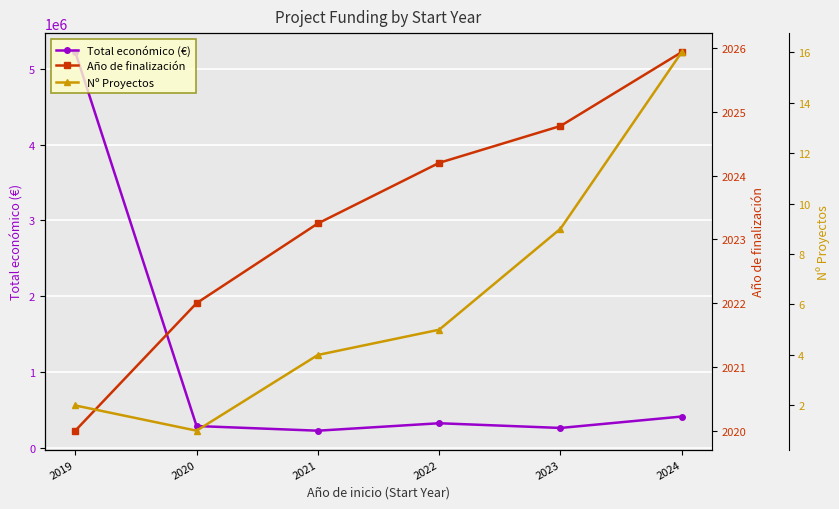

Which has a higher value, 2020 or 2019?

2019